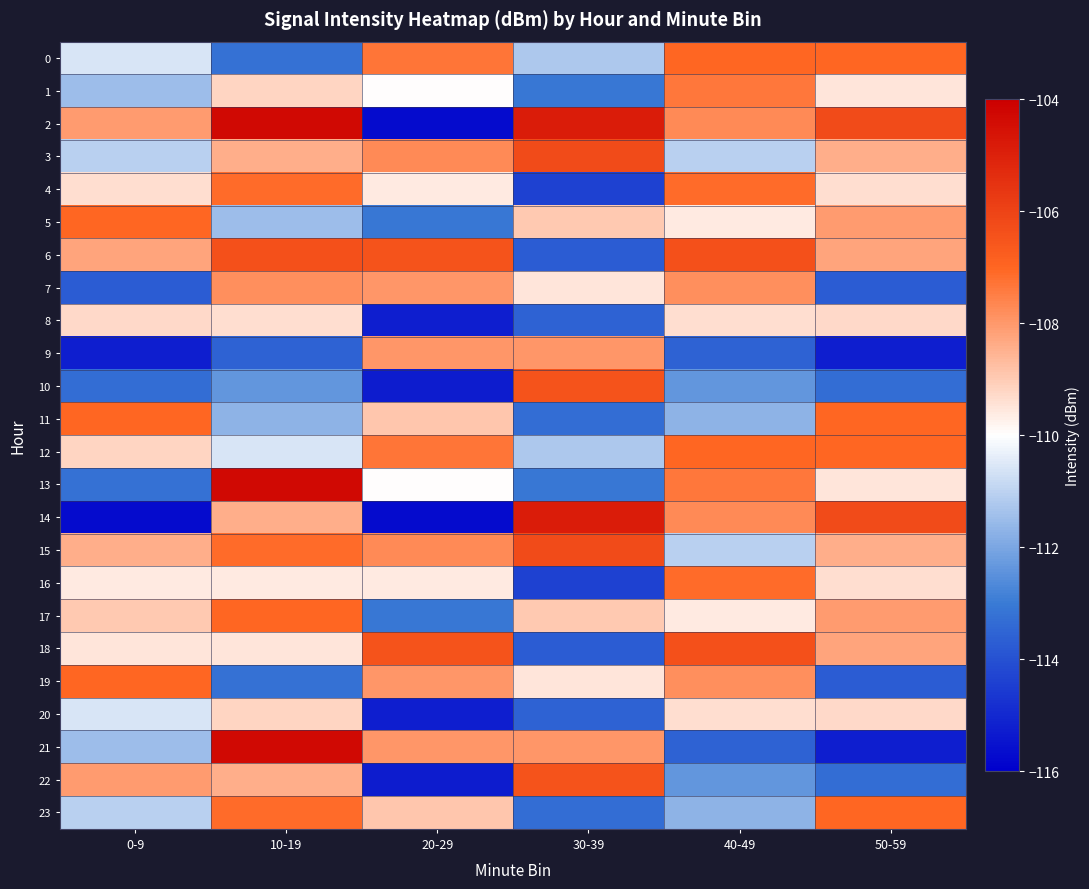

Reading left to right, list all the values displayed in this chart.

0: 0-9=-110.6	10-19=-113.2	20-29=-107.3	30-39=-111.3	40-49=-107.0	50-59=-107.0
1: 0-9=-111.5	10-19=-109.2	20-29=-110.0	30-39=-113.1	40-49=-107.3	50-59=-109.5
2: 0-9=-108.0	10-19=-104.3	20-29=-115.7	30-39=-104.9	40-49=-107.7	50-59=-106.2
3: 0-9=-111.1	10-19=-108.4	20-29=-107.7	30-39=-106.2	40-49=-111.1	50-59=-108.4
4: 0-9=-109.4	10-19=-107.1	20-29=-109.6	30-39=-114.4	40-49=-107.1	50-59=-109.4
5: 0-9=-107.0	10-19=-111.5	20-29=-113.1	30-39=-108.9	40-49=-109.6	50-59=-108.0
6: 0-9=-108.2	10-19=-106.4	20-29=-106.4	30-39=-113.7	40-49=-106.4	50-59=-108.2
7: 0-9=-113.7	10-19=-107.8	20-29=-108.0	30-39=-109.5	40-49=-107.8	50-59=-113.7
8: 0-9=-109.3	10-19=-109.3	20-29=-115.2	30-39=-113.6	40-49=-109.3	50-59=-109.3
9: 0-9=-115.2	10-19=-113.6	20-29=-108.0	30-39=-108.0	40-49=-113.6	50-59=-115.2
10: 0-9=-113.3	10-19=-112.3	20-29=-115.3	30-39=-106.5	40-49=-112.3	50-59=-113.3
11: 0-9=-107.0	10-19=-111.7	20-29=-108.9	30-39=-113.3	40-49=-111.7	50-59=-107.0
12: 0-9=-109.2	10-19=-110.6	20-29=-107.3	30-39=-111.3	40-49=-107.0	50-59=-107.0
13: 0-9=-113.2	10-19=-104.3	20-29=-110.0	30-39=-113.1	40-49=-107.3	50-59=-109.5
14: 0-9=-115.7	10-19=-108.4	20-29=-115.7	30-39=-104.9	40-49=-107.7	50-59=-106.2
15: 0-9=-108.4	10-19=-107.1	20-29=-107.7	30-39=-106.2	40-49=-111.1	50-59=-108.4
16: 0-9=-109.6	10-19=-109.6	20-29=-109.6	30-39=-114.4	40-49=-107.1	50-59=-109.4
17: 0-9=-108.9	10-19=-107.0	20-29=-113.1	30-39=-108.9	40-49=-109.6	50-59=-108.0
18: 0-9=-109.5	10-19=-109.5	20-29=-106.4	30-39=-113.7	40-49=-106.4	50-59=-108.2
19: 0-9=-107.0	10-19=-113.2	20-29=-108.0	30-39=-109.5	40-49=-107.8	50-59=-113.7
20: 0-9=-110.6	10-19=-109.2	20-29=-115.2	30-39=-113.6	40-49=-109.3	50-59=-109.3
21: 0-9=-111.5	10-19=-104.3	20-29=-108.0	30-39=-108.0	40-49=-113.6	50-59=-115.2
22: 0-9=-108.0	10-19=-108.4	20-29=-115.3	30-39=-106.5	40-49=-112.3	50-59=-113.3
23: 0-9=-111.1	10-19=-107.1	20-29=-108.9	30-39=-113.3	40-49=-111.7	50-59=-107.0